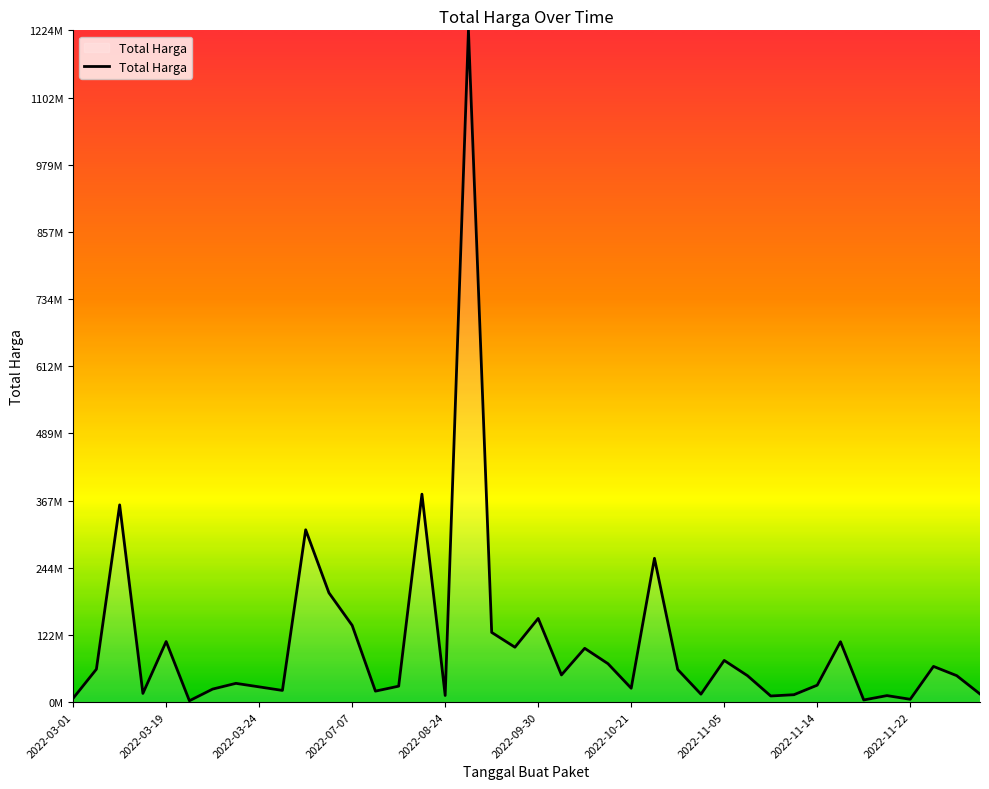

Does the chart have visible grid lines?

No